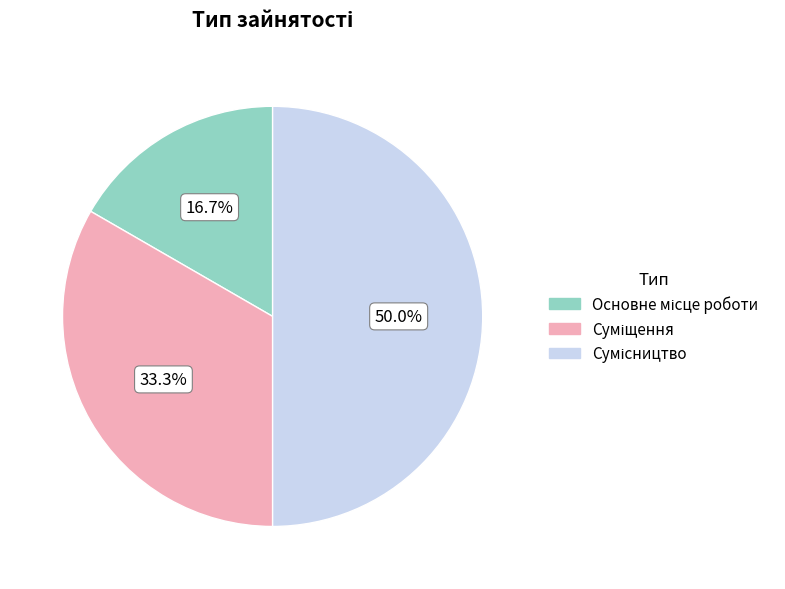

The Сумісництво slice represents 50% of the pie. True or false?

True